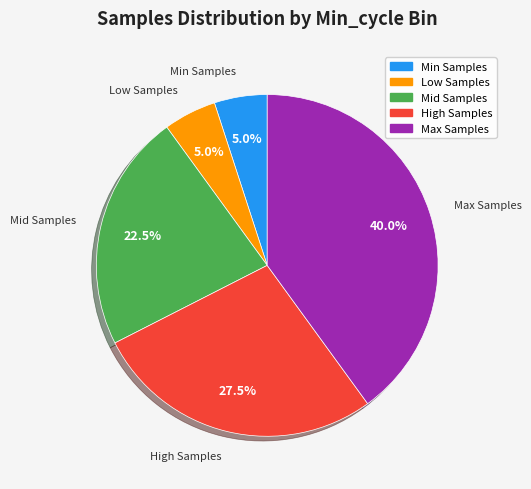

Is there a majority slice in this chart?

No